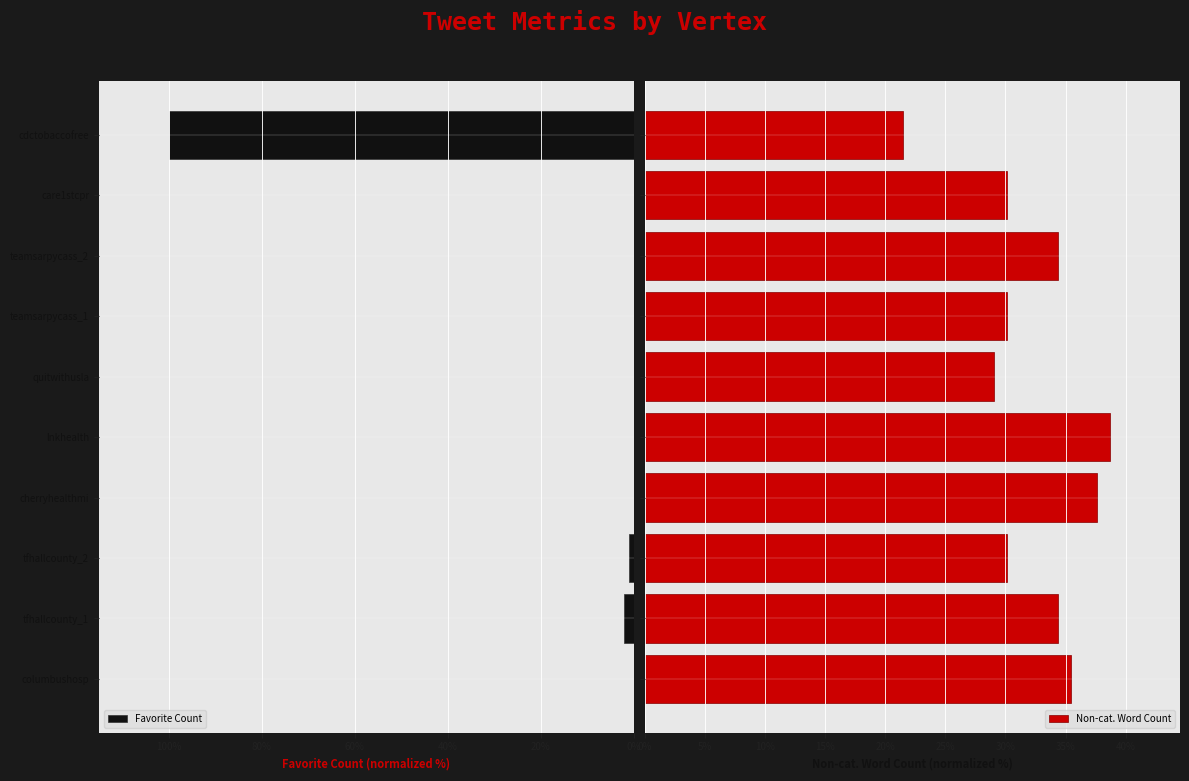

Count the number of data series in this chart.

2